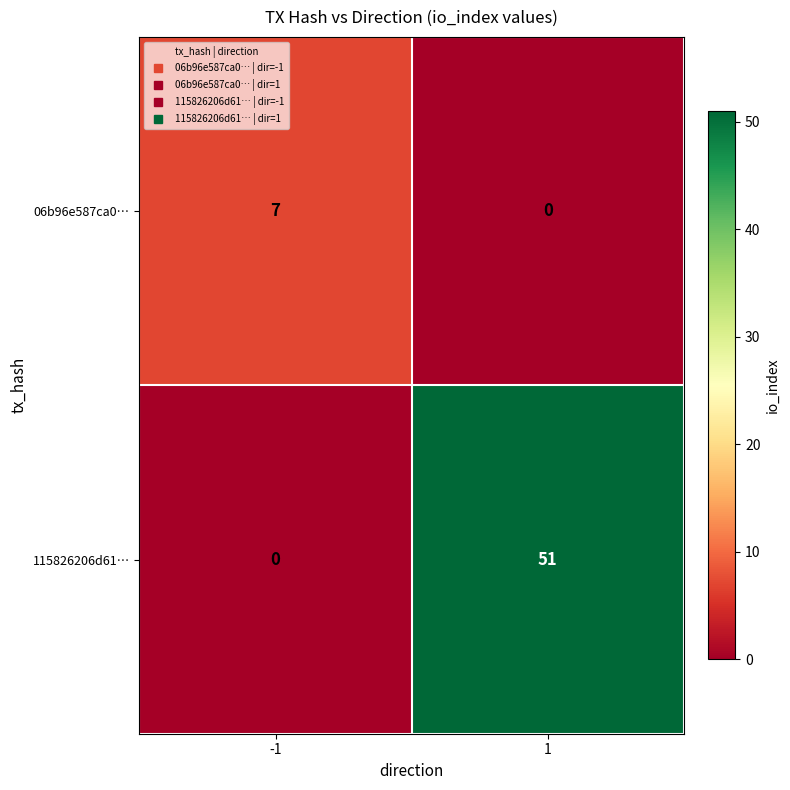

At how many categories does at least one series exceed 4?

2